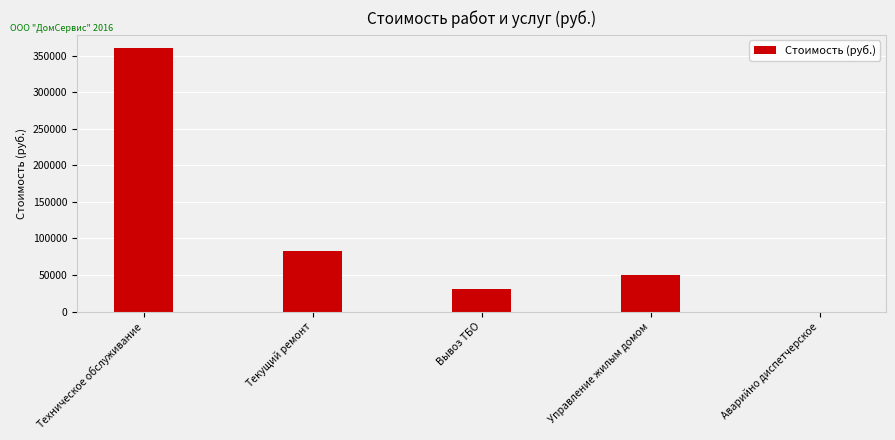

How many categories are shown in the chart?

5